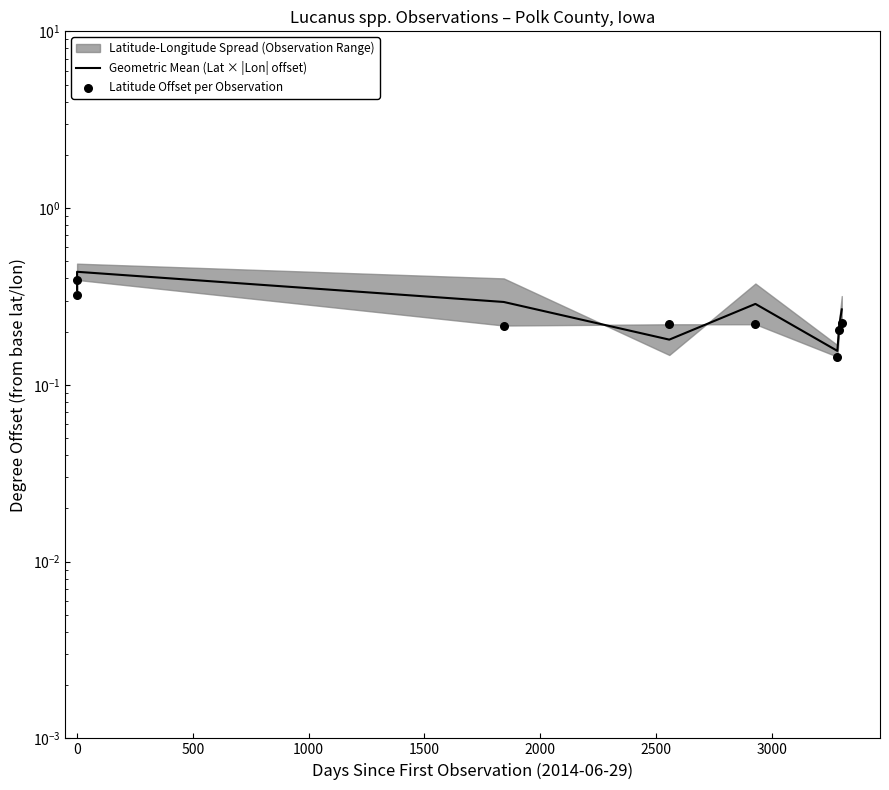

What is the total value across all series at 1000?

0.4